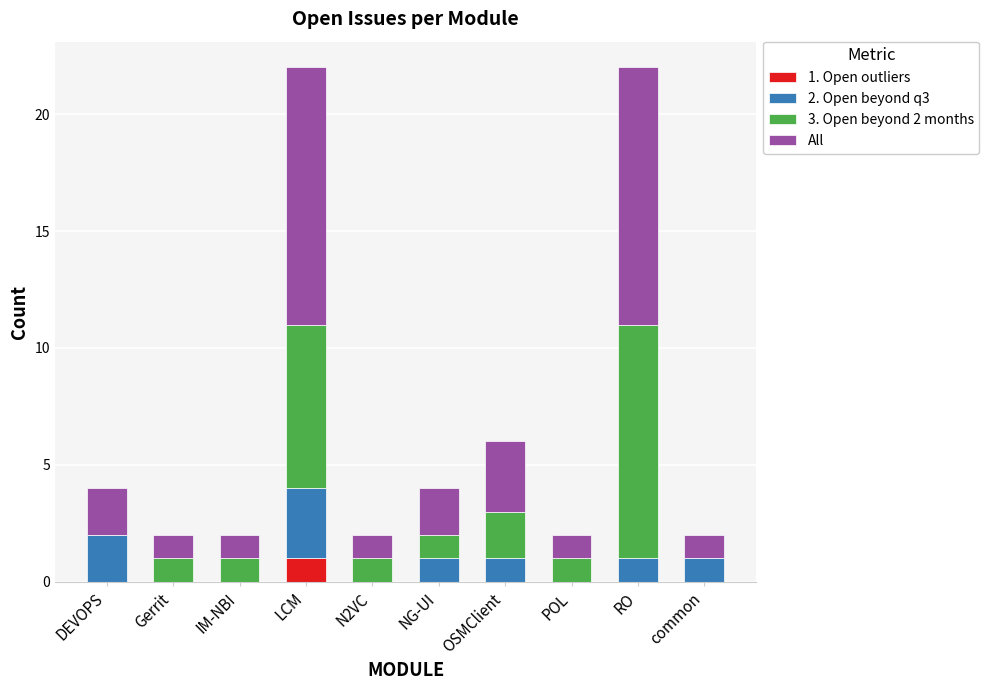

What is the total value across all series at RO?

22